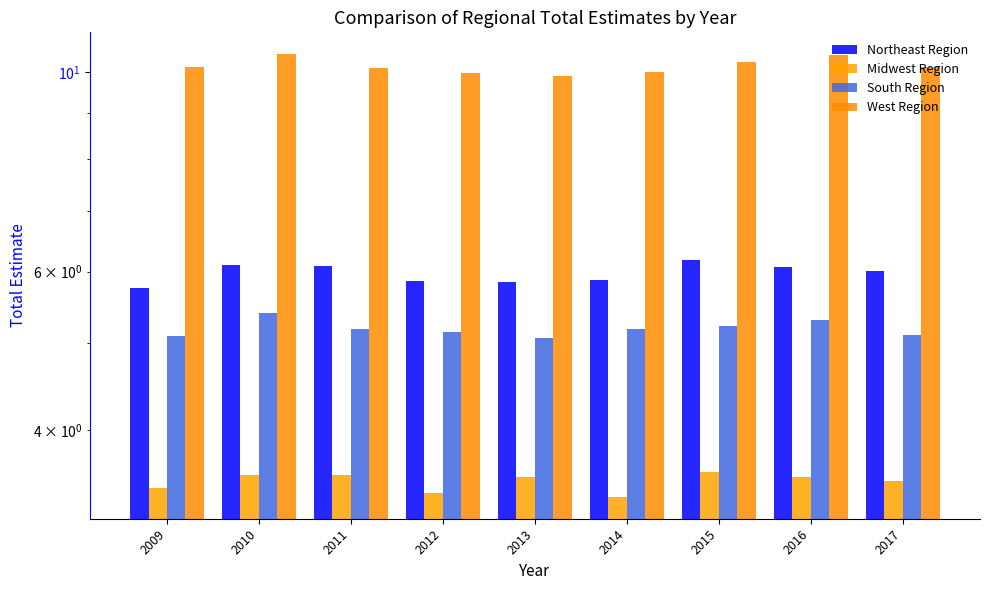

How many Midwest Region values are between 3 and 4?

9